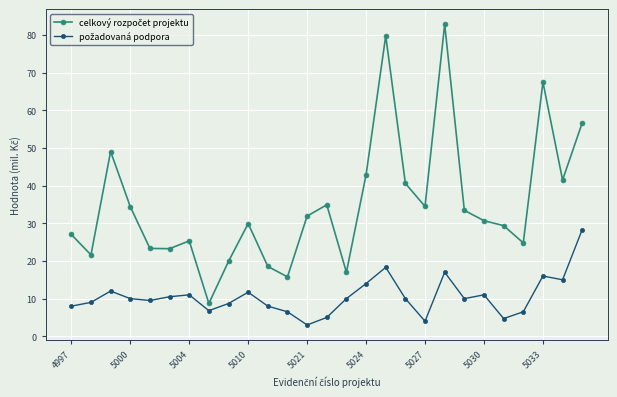

What is the maximum value shown in the chart?

82.8